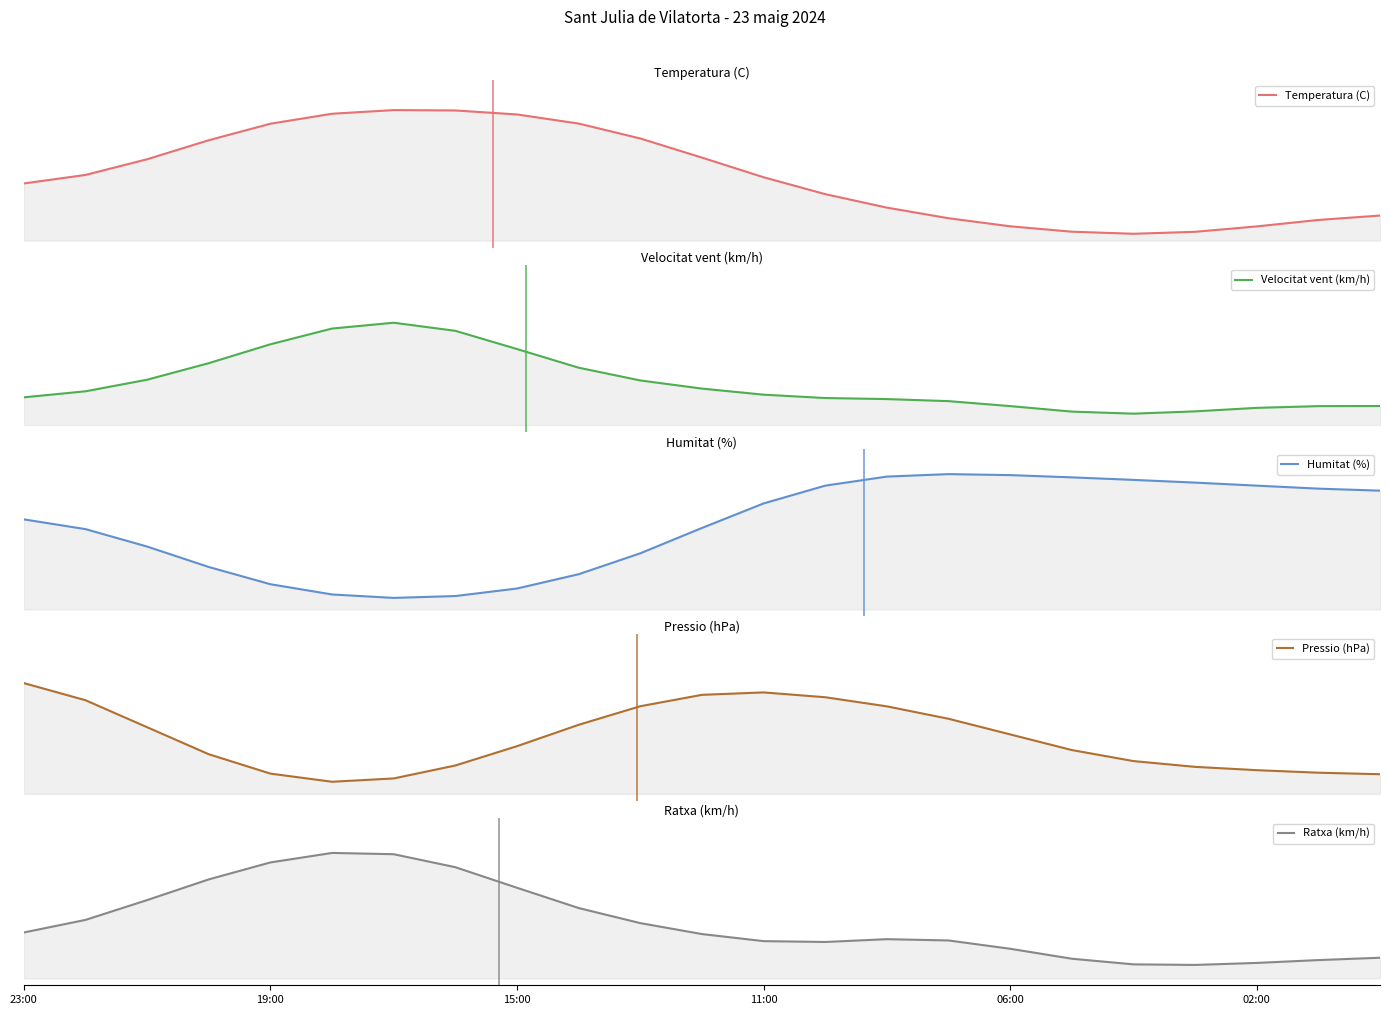

At which category does the chart reach its minimum across all series?

18